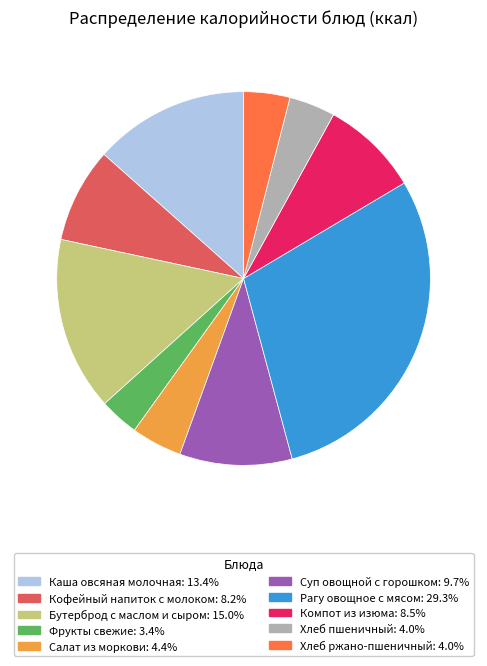

Which has a higher value, Каша овсяная молочная or Хлеб ржано-пшеничный?

Каша овсяная молочная